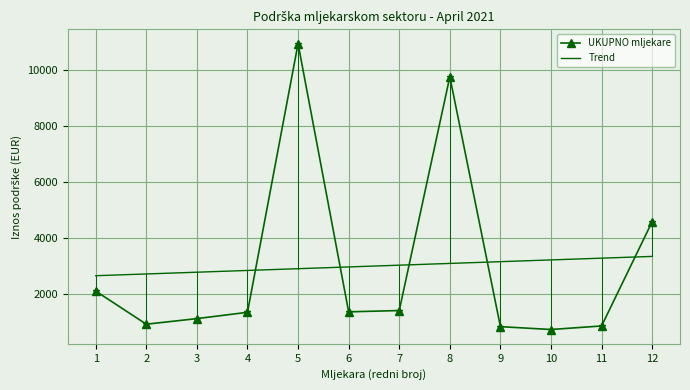

What is the spread (max minus min) of values at 6?

1604.2